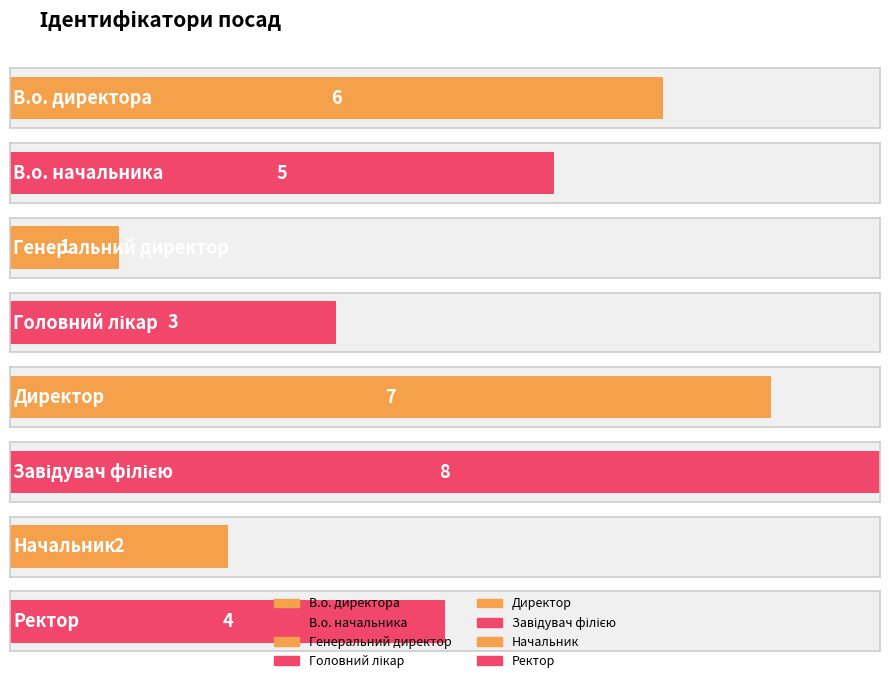

The value at Ректор is 3. True or false?

False